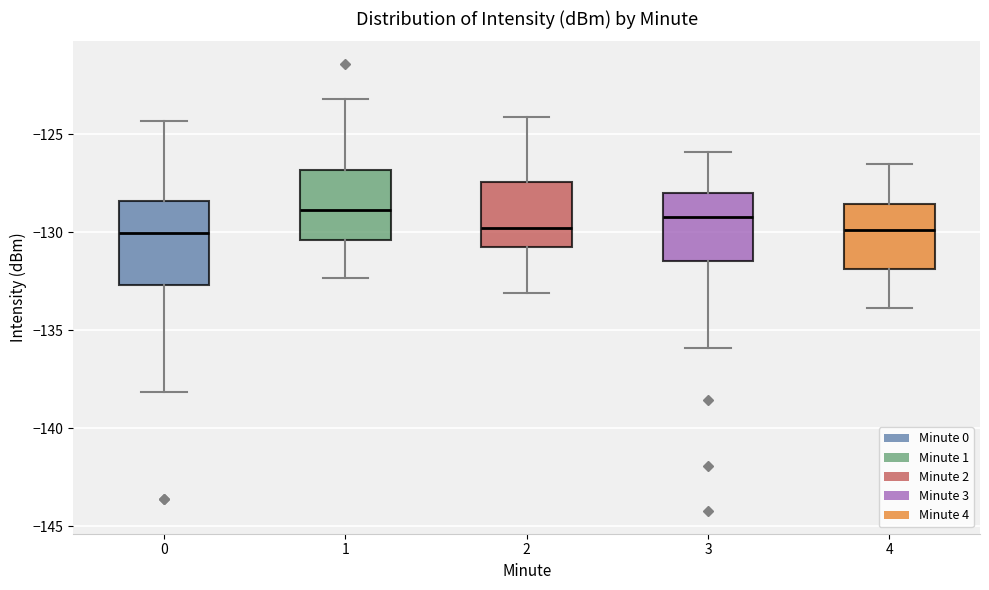

Reading left to right, transcribe this box plot: for each box, give where its median line is, the range the box spans, and where its two whiskers end, as read against the y-axis. The values are not printed on the chart, so give them approximately, as read against the axis.

0: median -130.0, box -132.5 to -128.5, whiskers -138.0 to -124.5
1: median -129.0, box -130.5 to -127.0, whiskers -132.5 to -123.0
2: median -130.0, box -131.0 to -127.5, whiskers -133.0 to -124.0
3: median -129.0, box -131.5 to -128.0, whiskers -136.0 to -126.0
4: median -130.0, box -132.0 to -128.5, whiskers -134.0 to -126.5